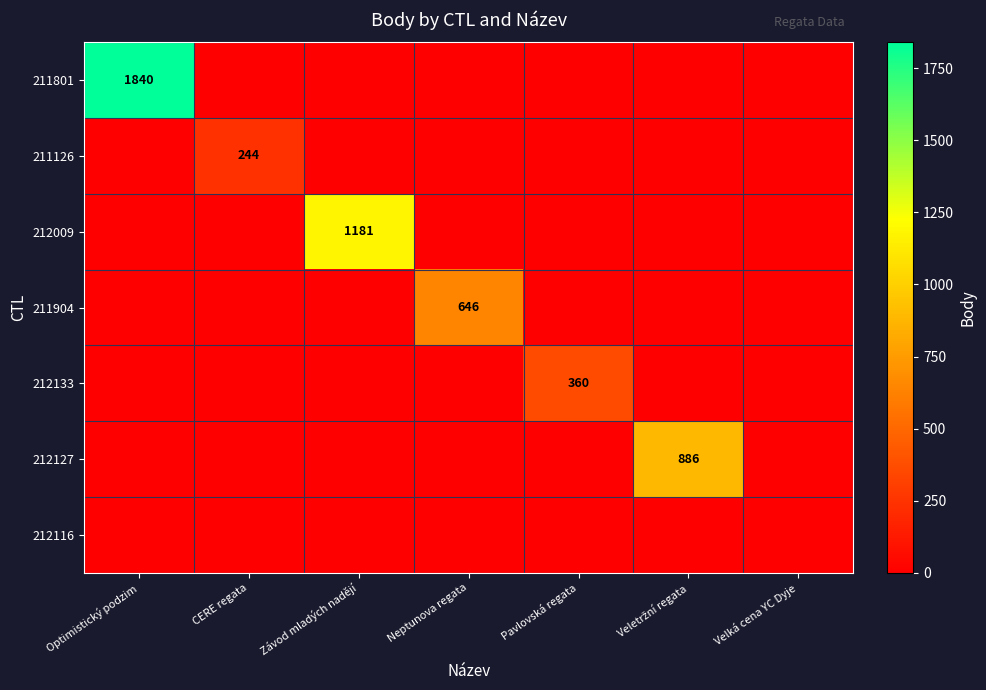

Which has a higher value, Neptunova regata or Optimistický podzim?

Optimistický podzim